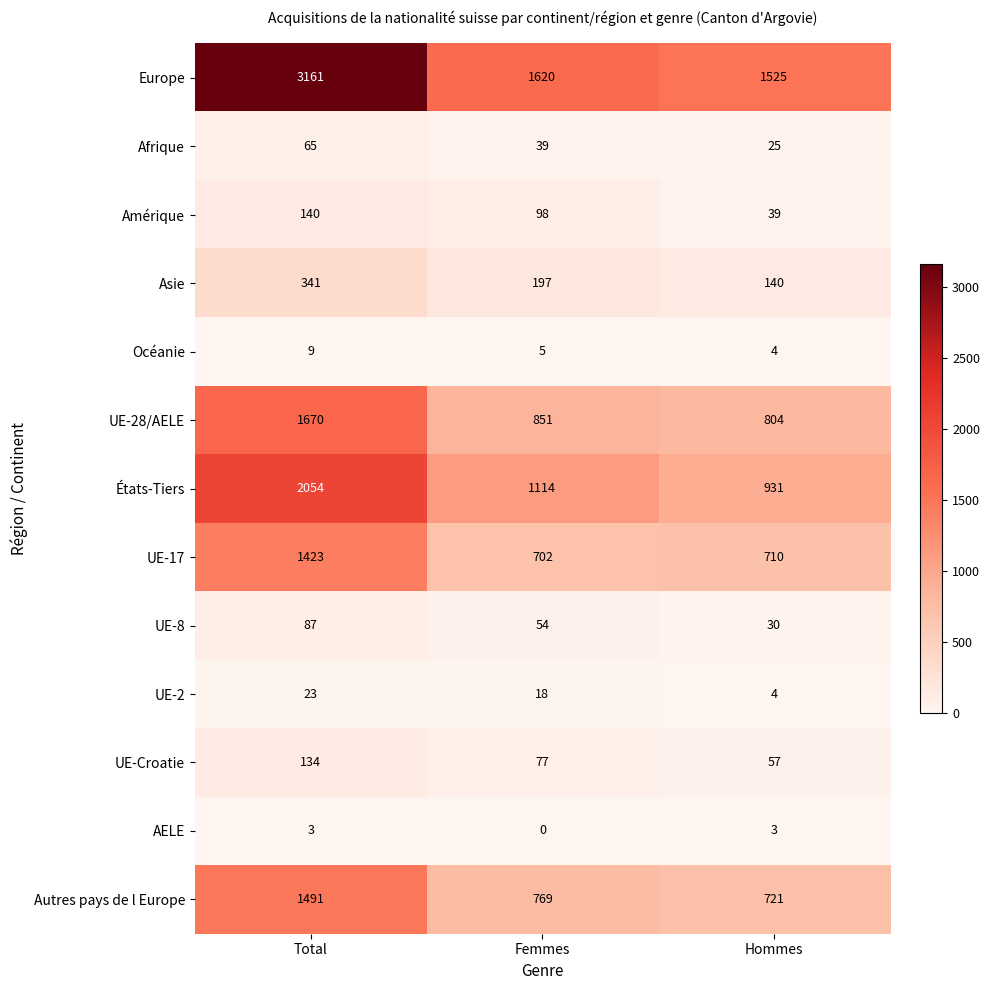

Rank the series by their maximum value, from lowest to highest.

AELE, Océanie, UE-2, Afrique, UE-8, UE-Croatie, Amérique, Asie, UE-17, Autres pays de l Europe, UE-28/AELE, États-Tiers, Europe